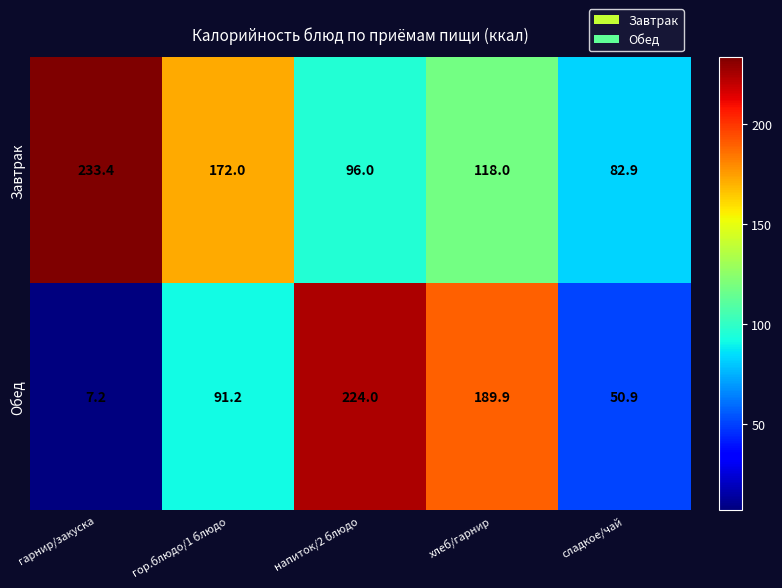

What is the sum of the Завтрак values at хлеб/гарнир and сладкое/чай?

200.9